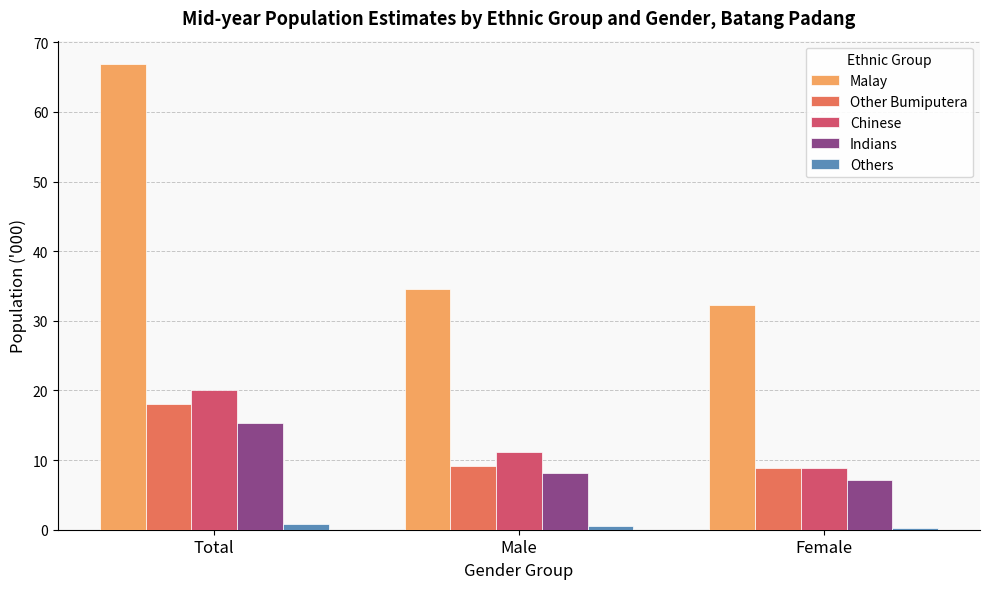

How many bars are there in total?

15